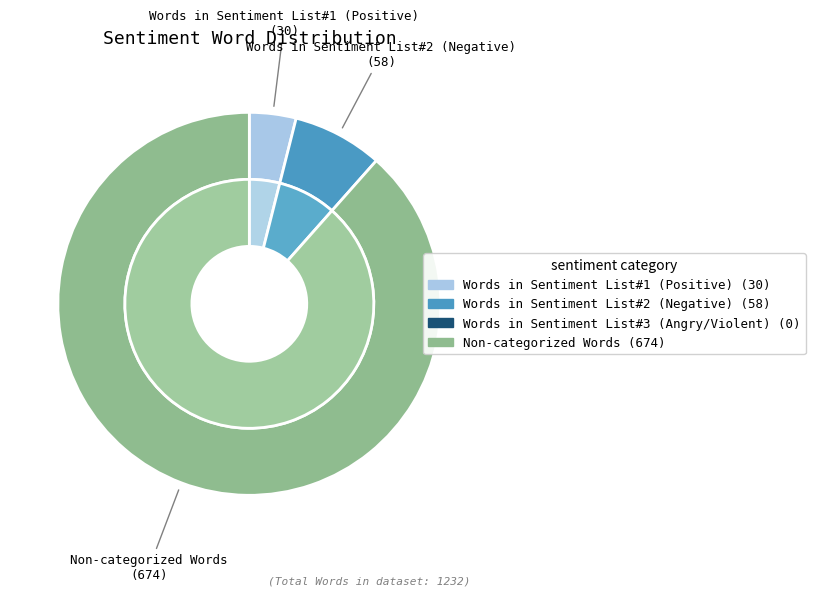

The Non-categorized Words slice represents 98% of the pie. True or false?

False